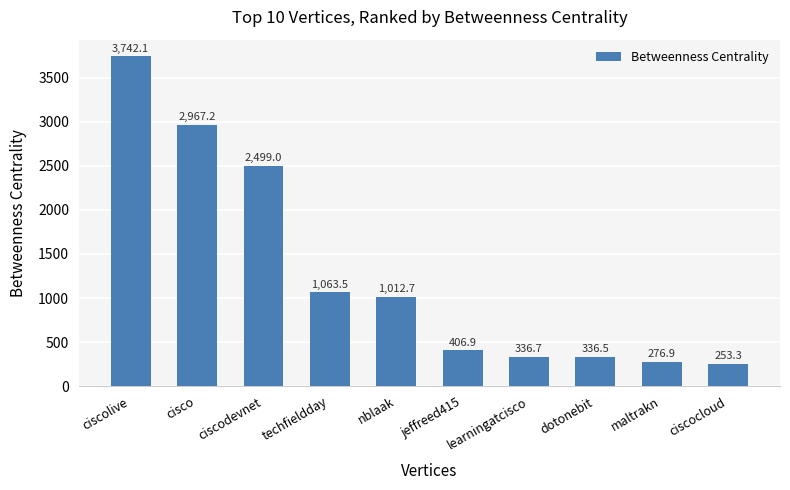

What is the sum of the values at learningatcisco and maltrakn?

613.5